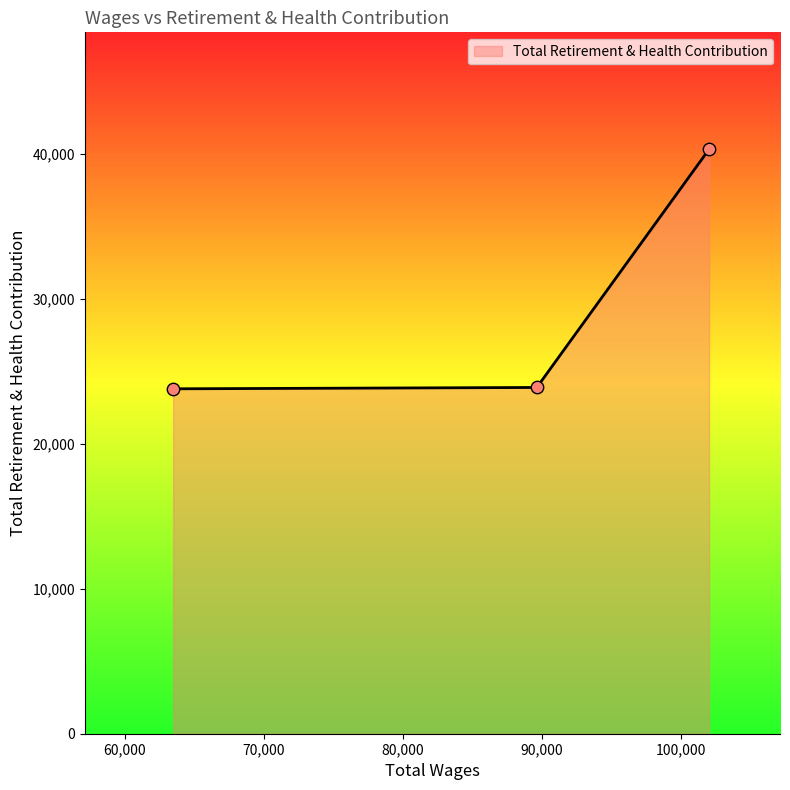

What is the minimum value shown in the chart?

23798